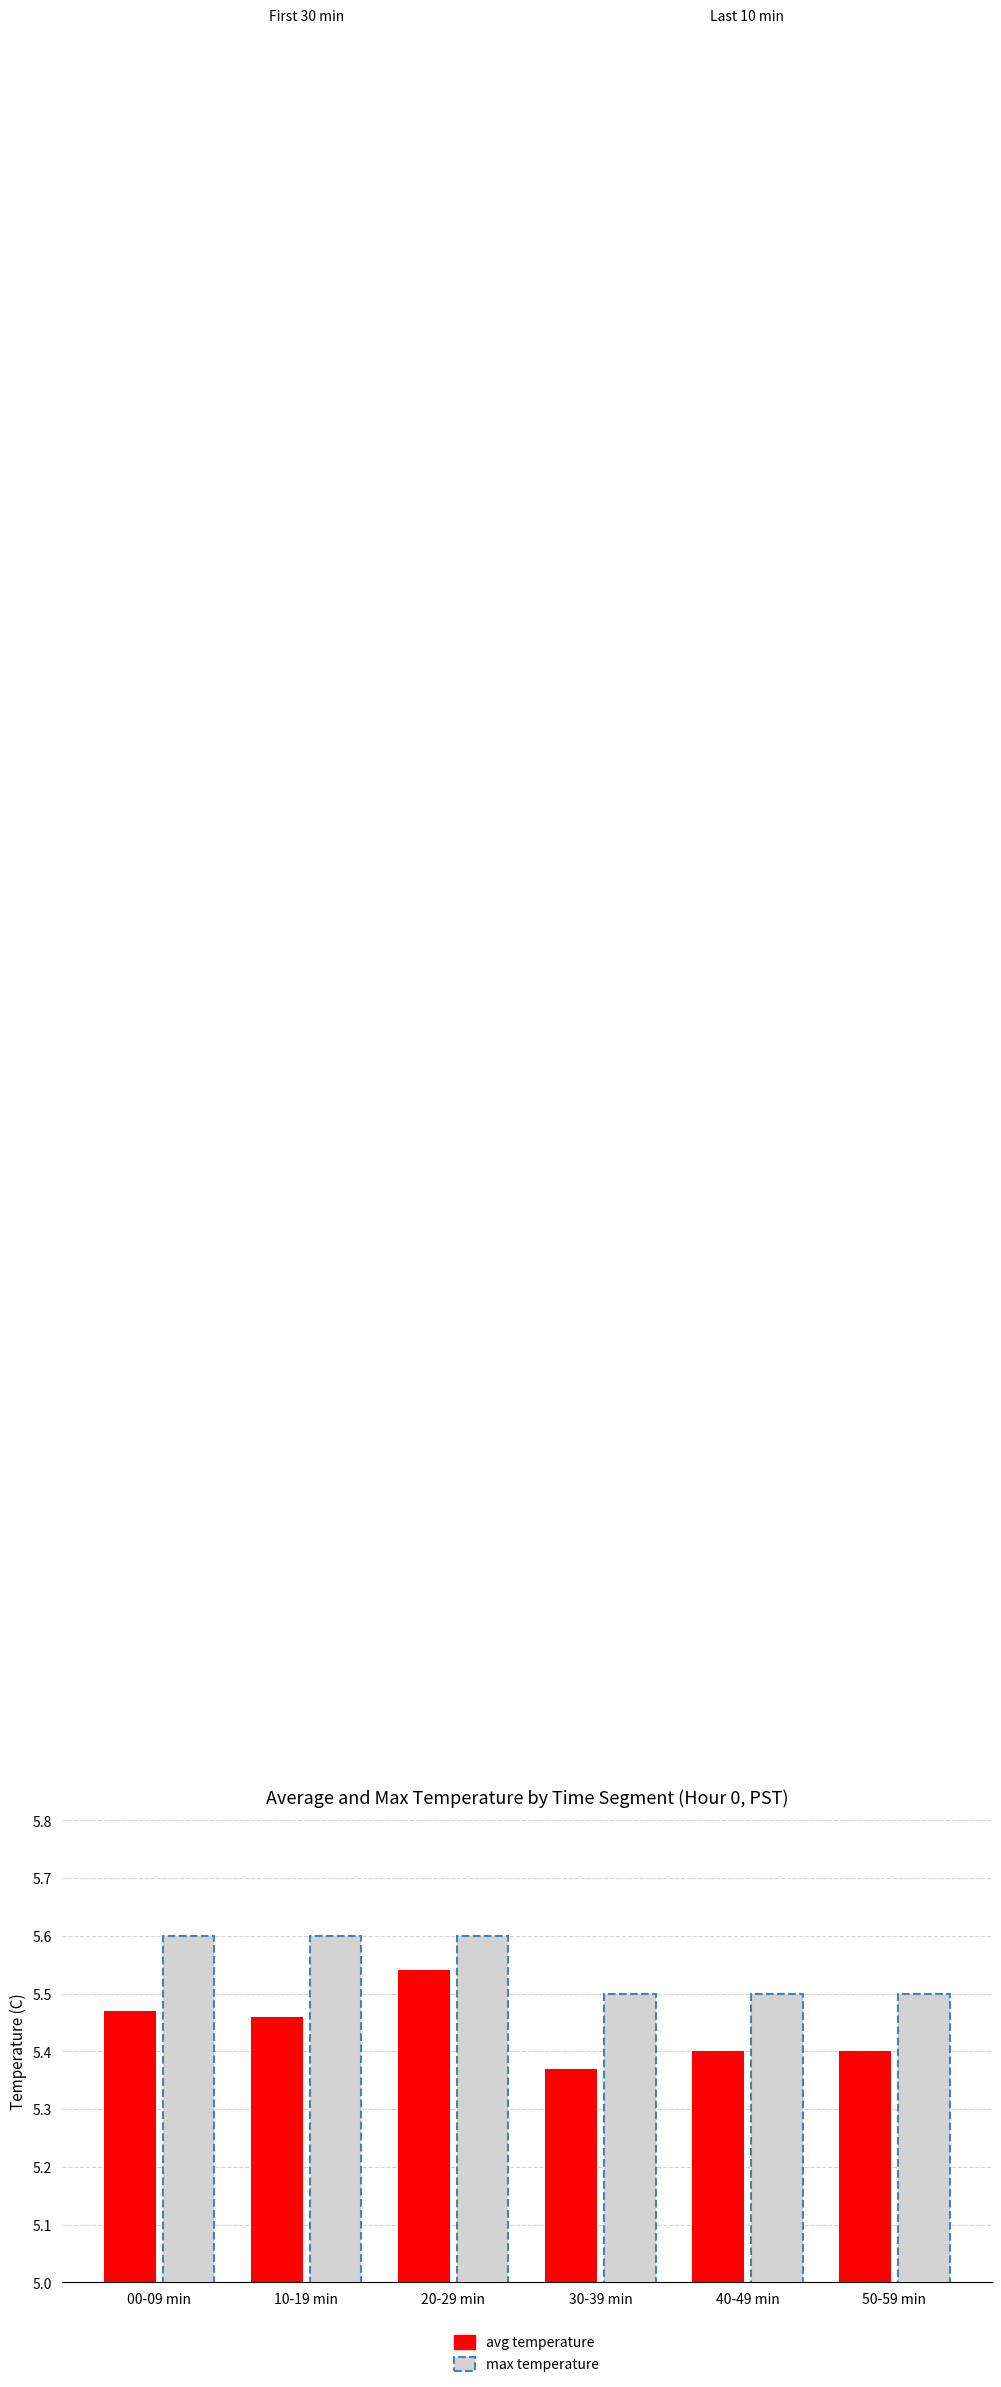

Rank the series by their average value, from highest to lowest.

max temperature, avg temperature